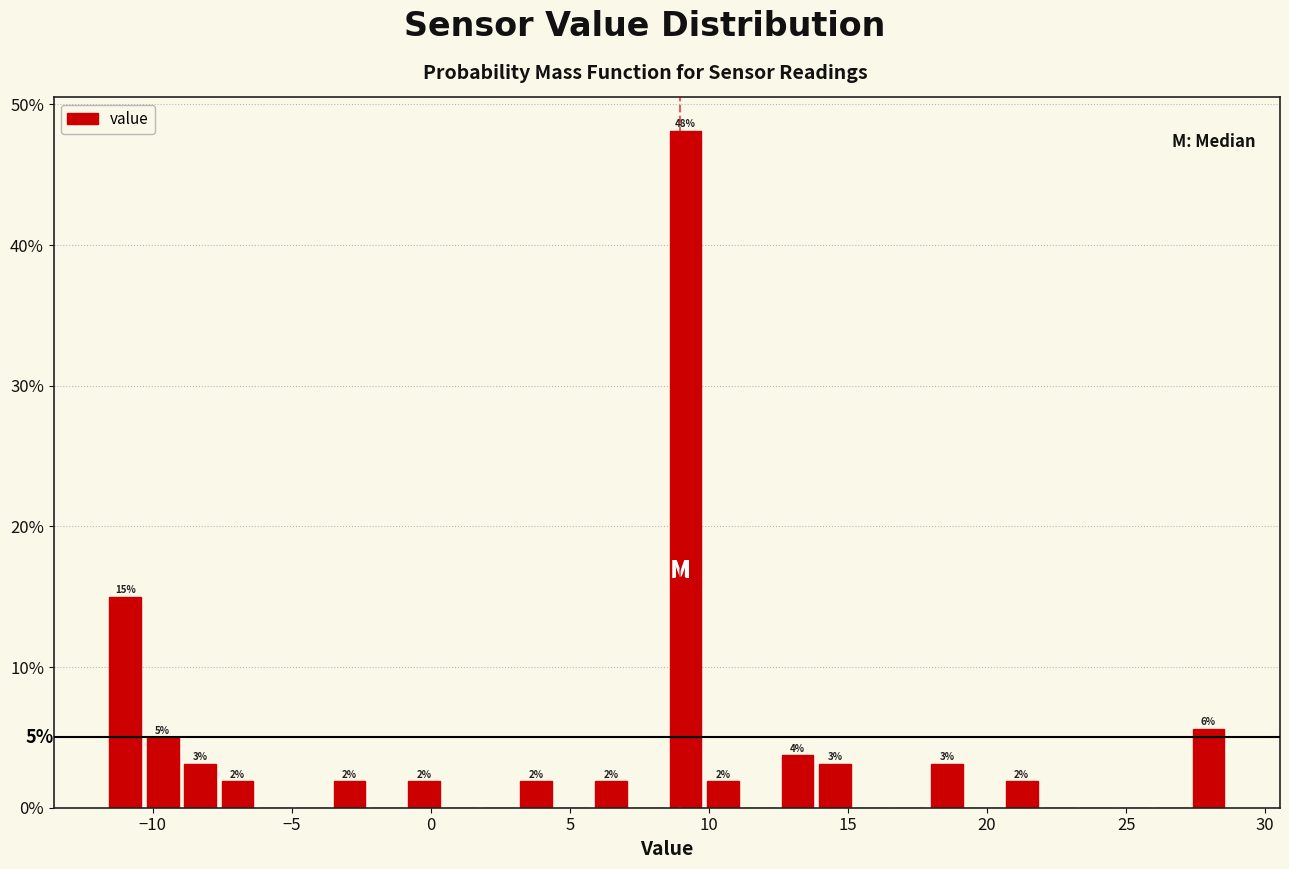

Read against the x-axis, roughly where is the centre of the tallest bar?

9.0